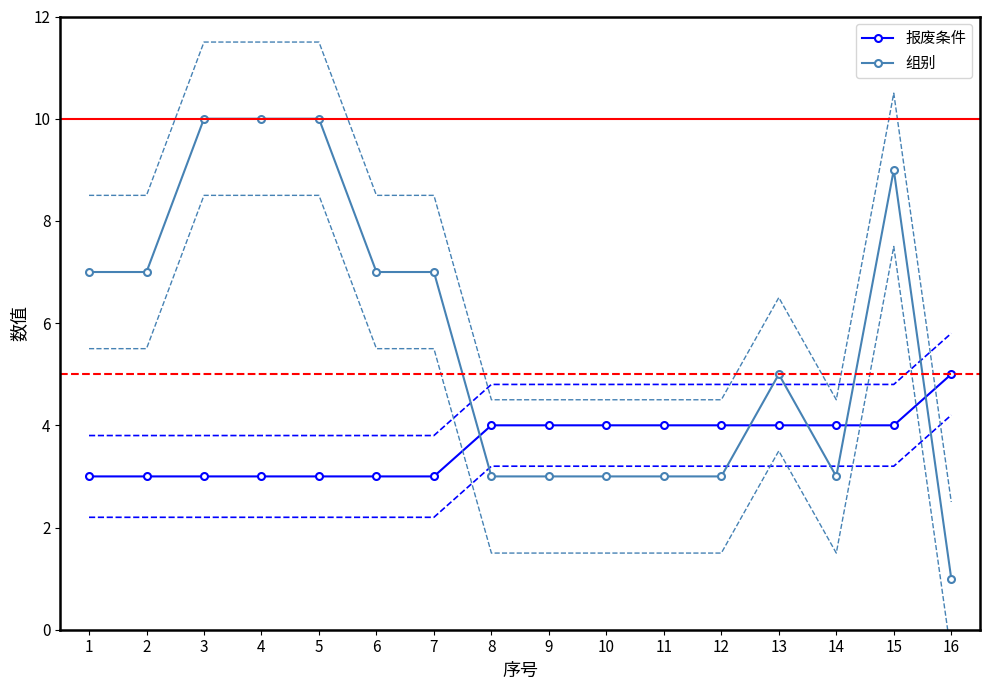

What is the maximum value for 报废条件?

5